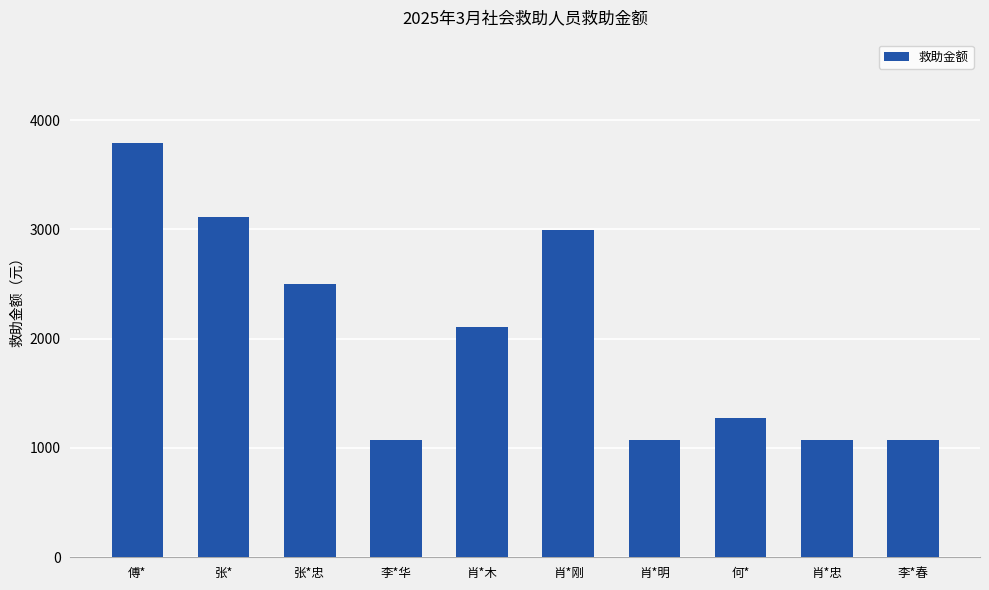

Are the bars grouped side by side (vs. stacked)?

No